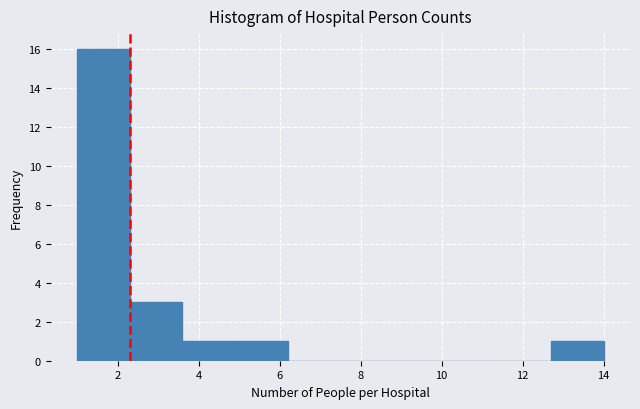

Over which range of the x-axis is the bar tallest?

1.0 to 2.3